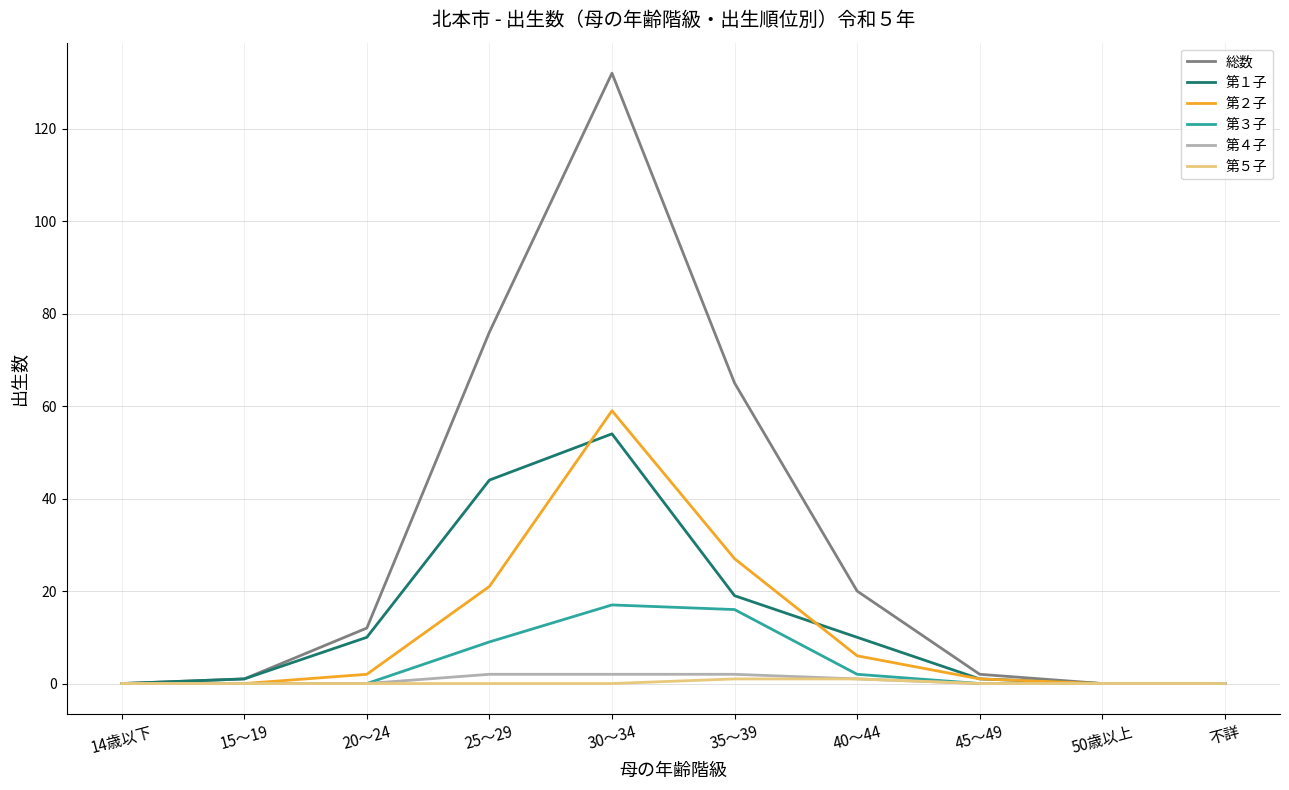

Reading left to right, what are all the values shown in this chart?

総数: 14歳以下=0	15～19=1	20～24=12	25～29=76	30～34=132	35～39=65	40～44=20	45～49=2	50歳以上=0	不詳=0
第１子: 14歳以下=0	15～19=1	20～24=10	25～29=44	30～34=54	35～39=19	40～44=10	45～49=1	50歳以上=0	不詳=0
第２子: 14歳以下=0	15～19=0	20～24=2	25～29=21	30～34=59	35～39=27	40～44=6	45～49=1	50歳以上=0	不詳=0
第３子: 14歳以下=0	15～19=0	20～24=0	25～29=9	30～34=17	35～39=16	40～44=2	45～49=0	50歳以上=0	不詳=0
第４子: 14歳以下=0	15～19=0	20～24=0	25～29=2	30～34=2	35～39=2	40～44=1	45～49=0	50歳以上=0	不詳=0
第５子: 14歳以下=0	15～19=0	20～24=0	25～29=0	30～34=0	35～39=1	40～44=1	45～49=0	50歳以上=0	不詳=0